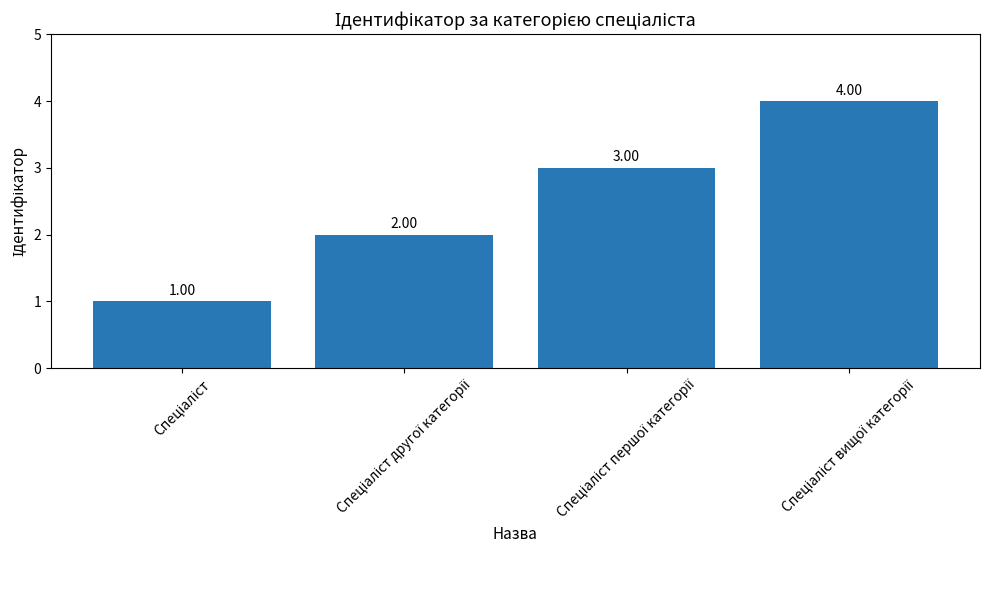

Reading left to right, extract all data points from this chart.

1	2	3	4